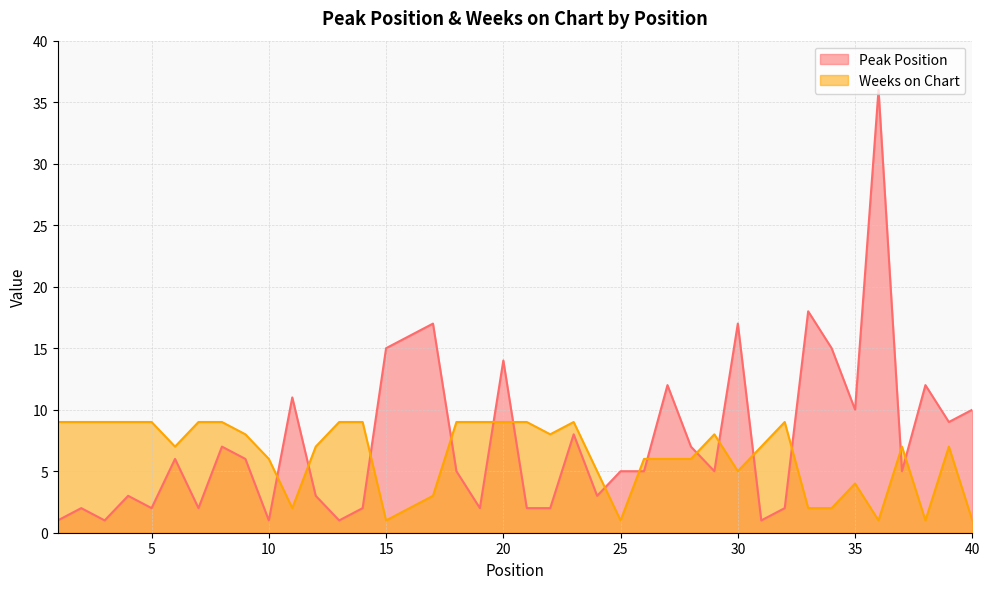

Between 6 and 37, which series saw the biggest shift?

Peak Position